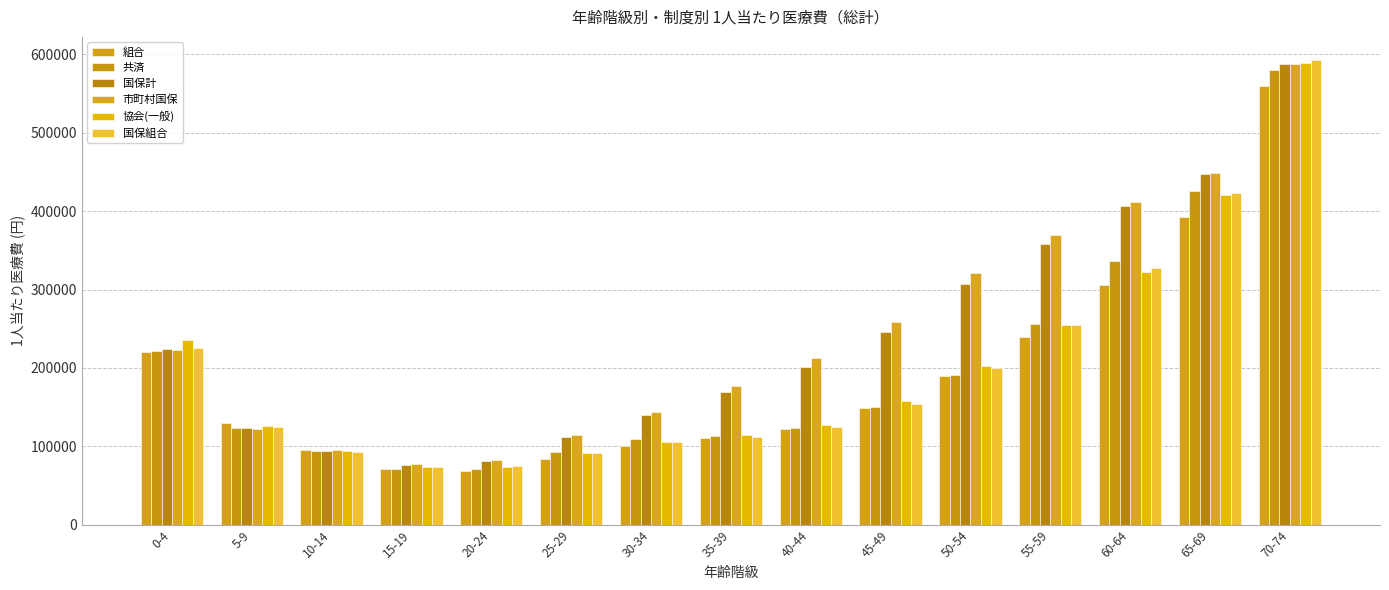

The value of 組合 at 5-9 is 129574.4. True or false?

True